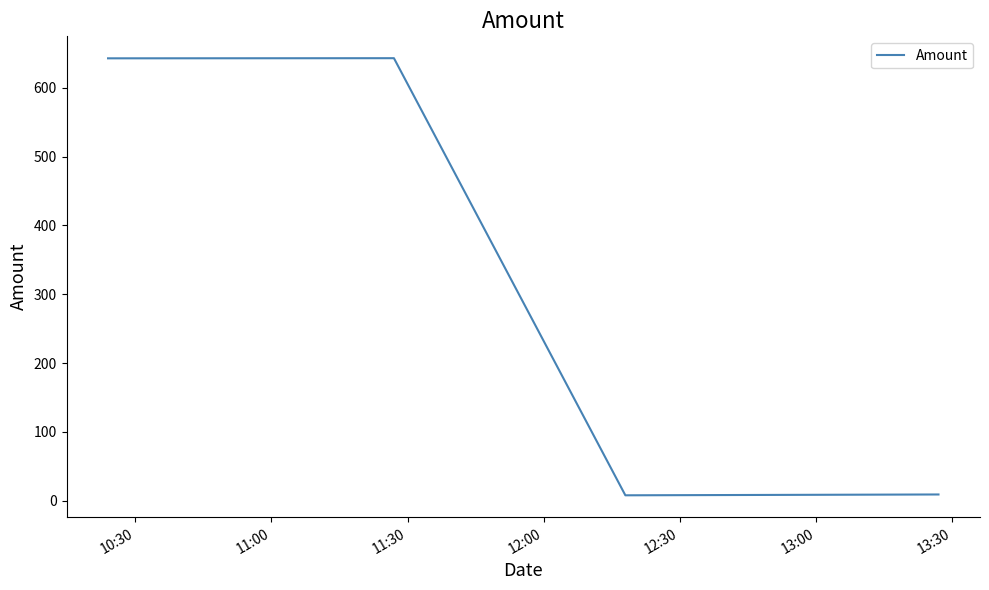

What is the maximum value shown in the chart?

642.9